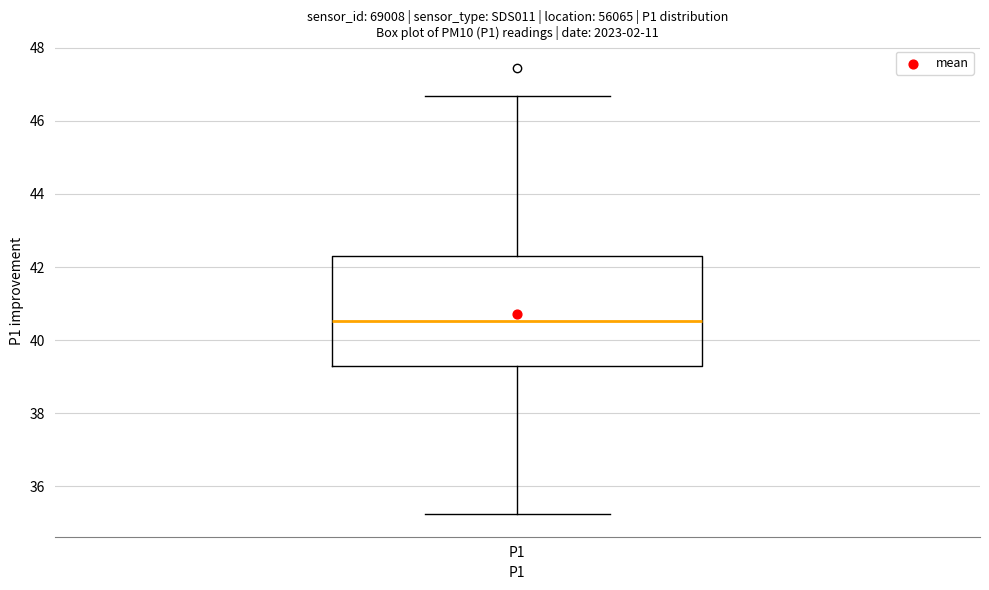

Read this box plot against the y-axis: the position of the median line, the range covered by the box, and the ends of both whiskers. The values are not printed on the chart, so give them approximately, as read against the axis.

median 40.6, box 39.2 to 42.4, whiskers 35.2 to 46.6